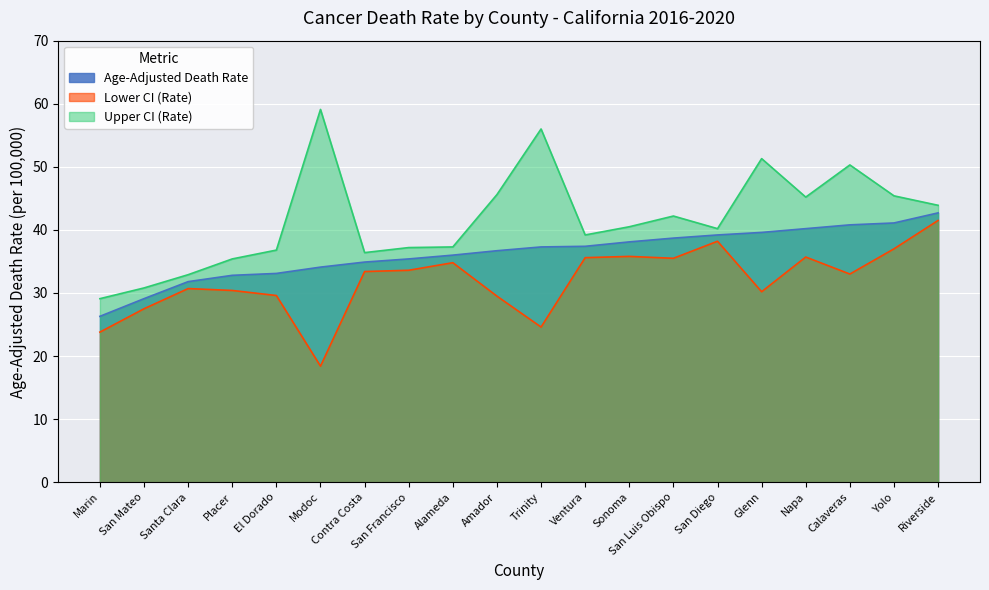

The value of Upper CI (Rate) at Marin is 38.1. True or false?

False